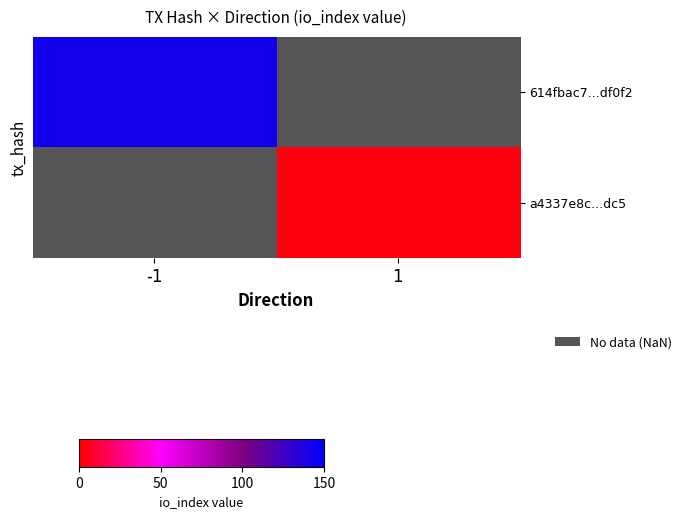

Rank the categories by 614fbac7...df0f2 value from lowest to highest.

-1, 1